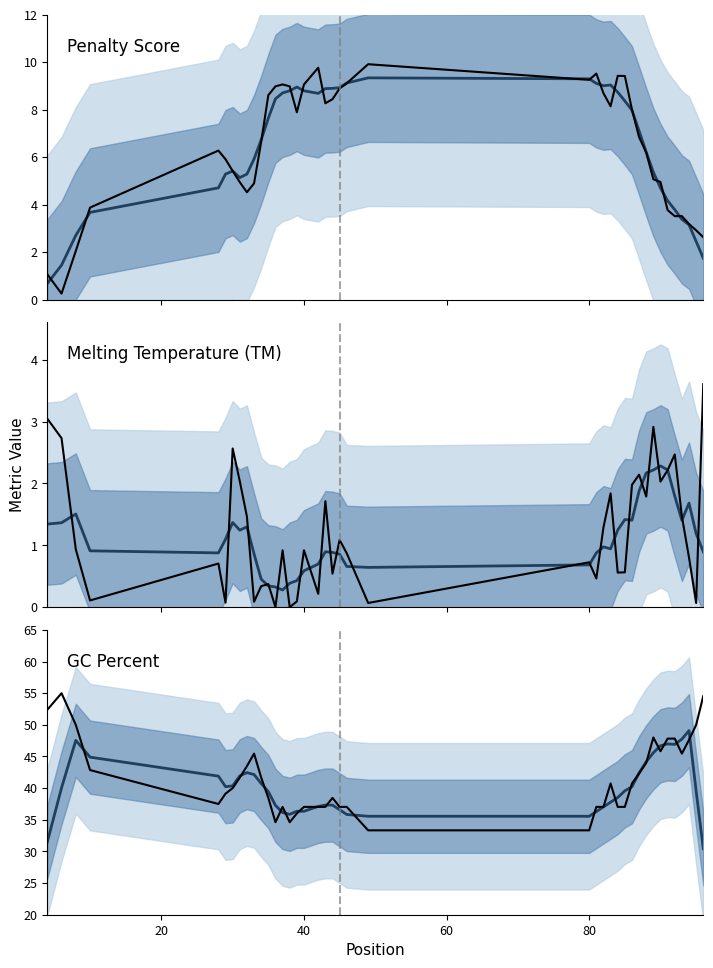

At which category does Mean estimate reach its first local peak?

40